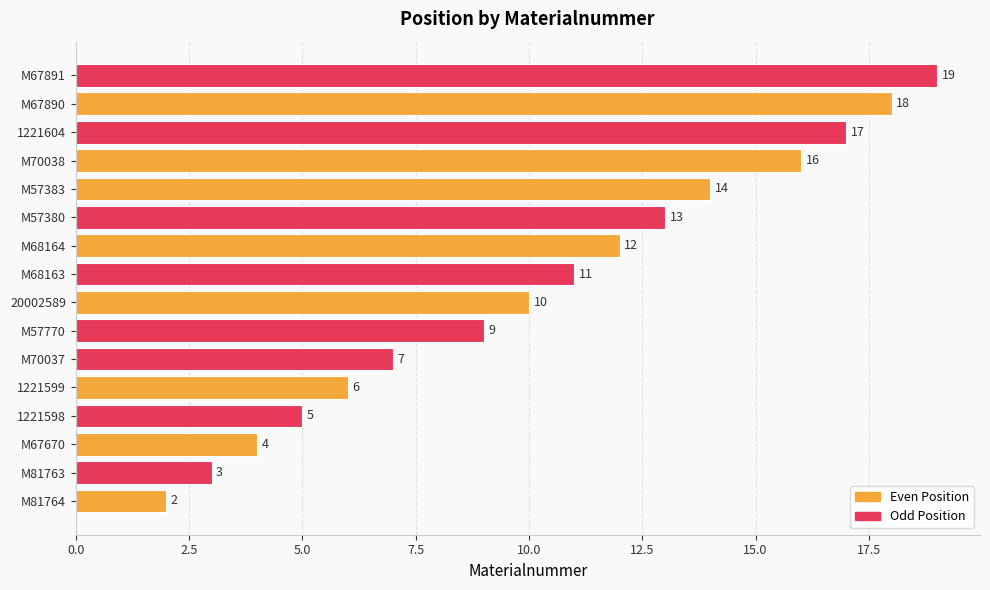

Reading top to bottom, transcribe all the data shown in this chart.

M67891=19	M67890=18	1221604=17	M70038=16	M57383=14	M57380=13	M68164=12	M68163=11	20002589=10	M57770=9	M70037=7	1221599=6	1221598=5	M67670=4	M81763=3	M81764=2